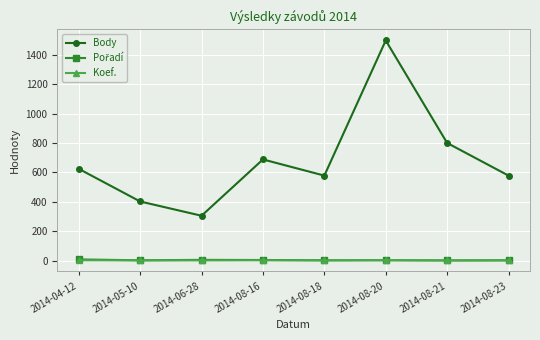

At which category does Body reach its first local valley?

2014-06-28